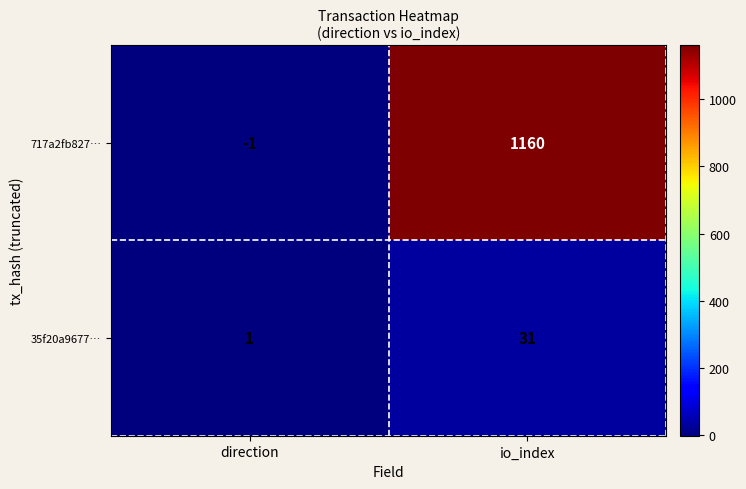

At which label is 35f20a9677… closest to 16?

direction